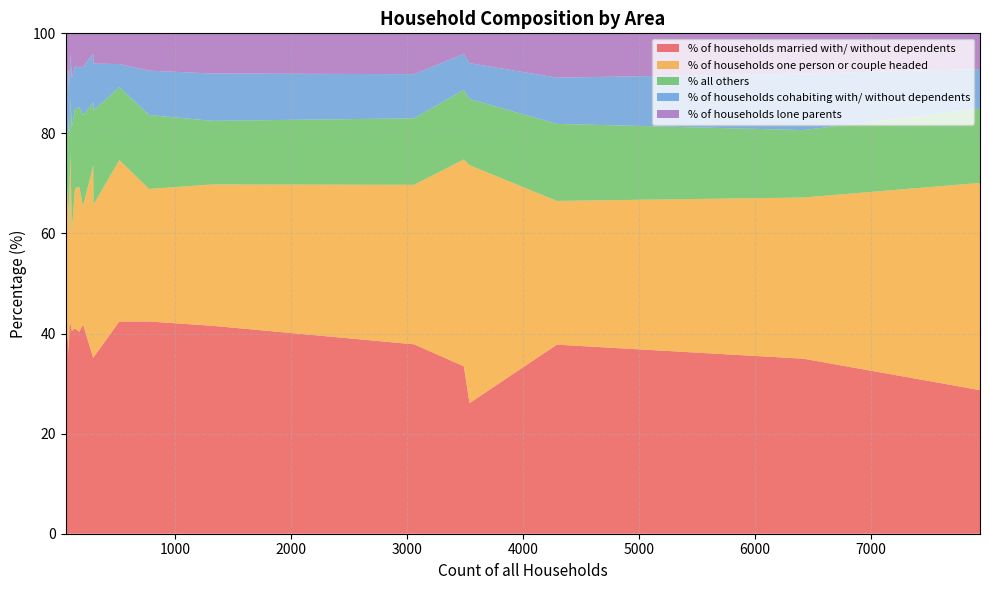

Reading right to left, extract all data points from this chart.

% of households married with/ without dependents: West Moors=26.1	Verwood=35.0	Sturminster Marshall=42.4	Shapwick=37.3	St. Leonards and St. Ives=33.5	Pamphill=35.1	Crichel=40.5	Horton=41.8	Holt=42.4	Hinton=40.3	Gussage St. Michael=41.8	Gussage All Saints=42.0	Ferndown Town=28.7	Edmondsham=35.7	Cranborne=35.2	Corfe Mullen=37.8	Colehill=37.9	Chalbury=42.4	Alderholt=41.6	Morden=41.0
% of households one person or couple headed: West Moors=47.5	Verwood=32.2	Sturminster Marshall=26.5	Shapwick=27.7	St. Leonards and St. Ives=41.3	Pamphill=38.5	Crichel=19.8	Horton=23.6	Holt=32.2	Hinton=29.0	Gussage St. Michael=26.4	Gussage All Saints=34.0	Ferndown Town=41.4	Edmondsham=23.8	Cranborne=30.5	Corfe Mullen=28.7	Colehill=31.9	Chalbury=30.5	Alderholt=28.2	Morden=28.1
% all others: West Moors=13.2	Verwood=13.5	Sturminster Marshall=14.8	Shapwick=15.7	St. Leonards and St. Ives=13.9	Pamphill=12.5	Crichel=20.7	Horton=18.3	Holt=14.6	Hinton=15.9	Gussage St. Michael=11.0	Gussage All Saints=11.0	Ferndown Town=14.8	Edmondsham=23.8	Cranborne=18.8	Corfe Mullen=15.4	Colehill=13.3	Chalbury=6.8	Alderholt=12.7	Morden=15.8
% of households cohabiting with/ without dependents: West Moors=7.2	Verwood=11.3	Sturminster Marshall=8.9	Shapwick=12.0	St. Leonards and St. Ives=7.2	Pamphill=9.8	Crichel=9.9	Horton=9.6	Holt=4.6	Hinton=8.0	Gussage St. Michael=12.1	Gussage All Saints=9.0	Ferndown Town=7.9	Edmondsham=4.8	Cranborne=9.4	Corfe Mullen=9.2	Colehill=8.8	Chalbury=11.9	Alderholt=9.5	Morden=8.6
% of households lone parents: West Moors=6.0	Verwood=8.0	Sturminster Marshall=7.5	Shapwick=7.2	St. Leonards and St. Ives=4.1	Pamphill=4.1	Crichel=9.0	Horton=6.7	Holt=6.1	Hinton=6.8	Gussage St. Michael=8.8	Gussage All Saints=4.0	Ferndown Town=7.1	Edmondsham=11.9	Cranborne=6.0	Corfe Mullen=8.9	Colehill=8.2	Chalbury=8.5	Alderholt=8.0	Morden=6.5